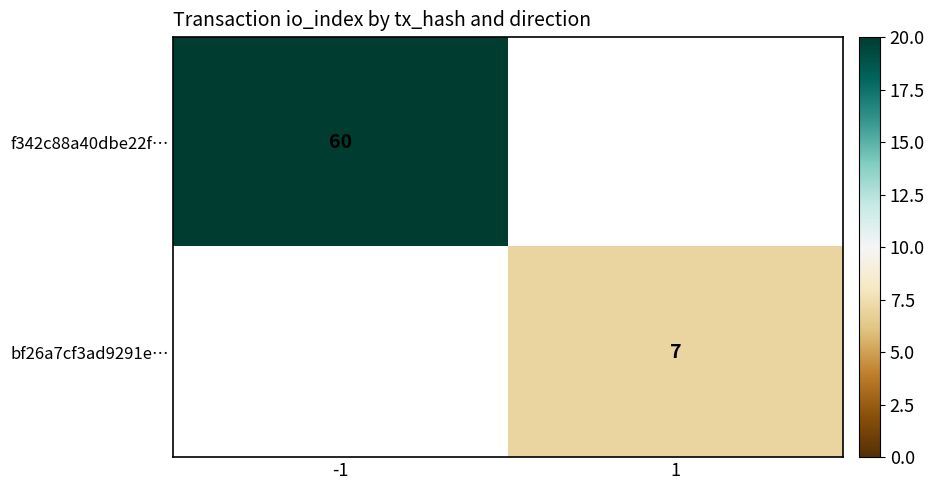

The bf26a7cf3ad9291e… series shows 5 at 1. True or false?

False